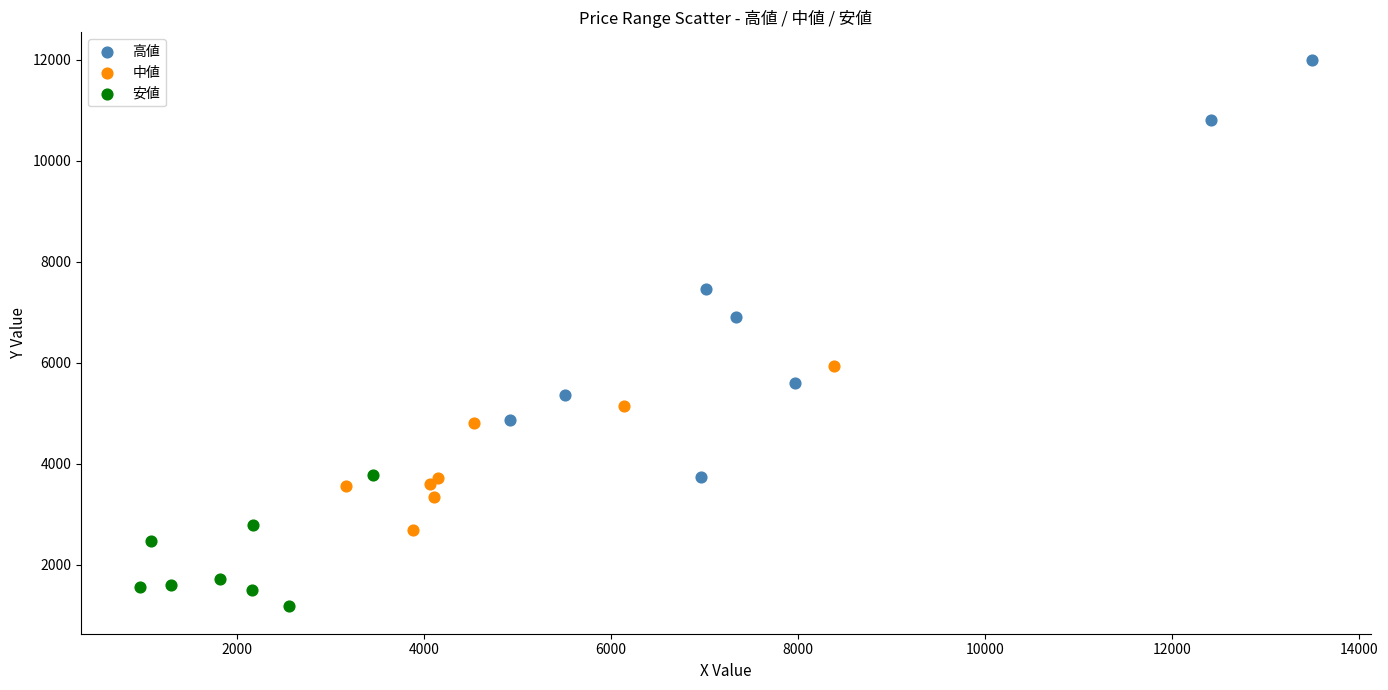

Which series reaches the minimum Y coordinate?

安値